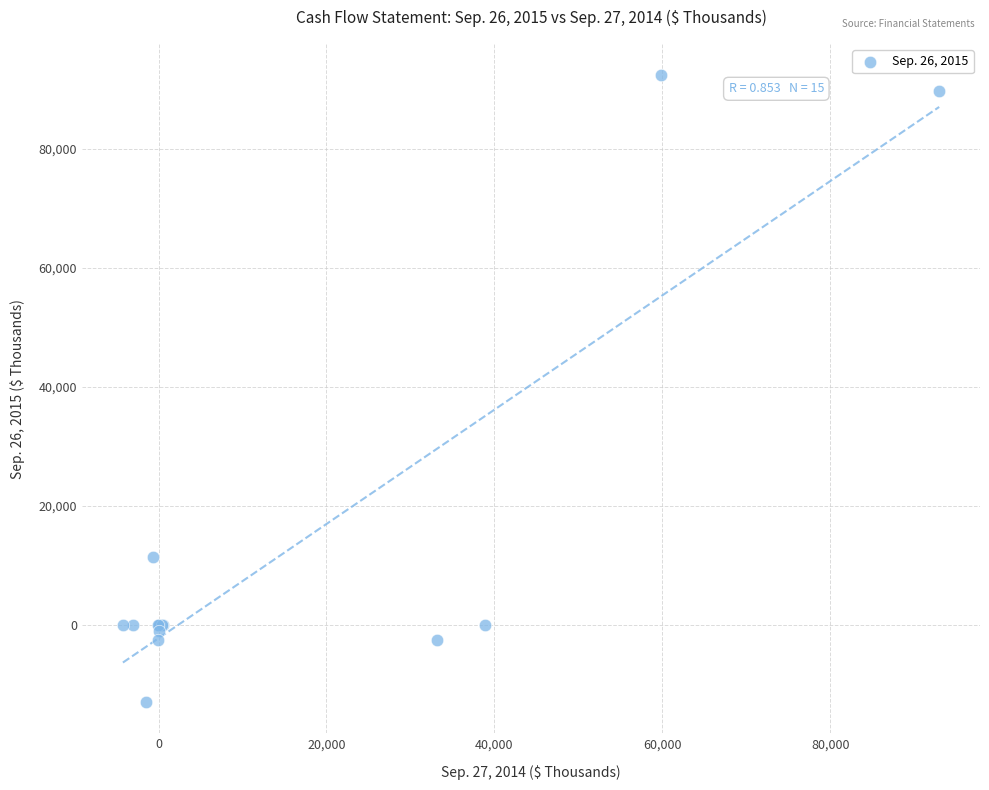

What Y value in the scatter plot is closest to 39695?

11361